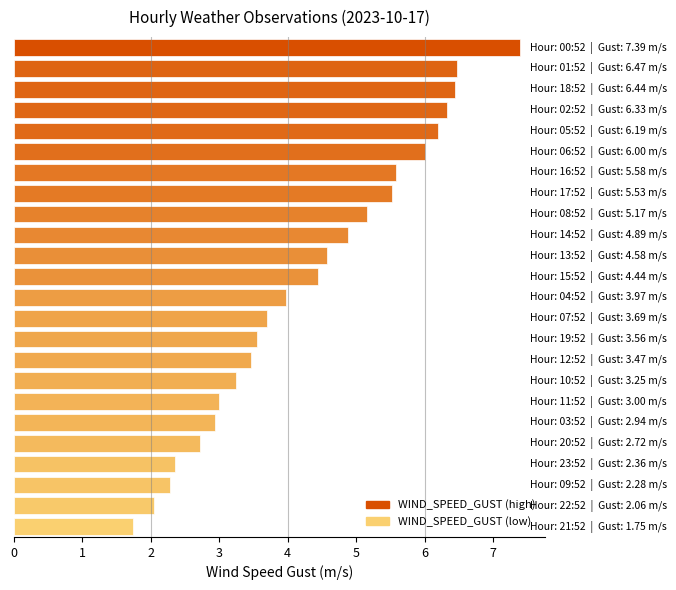

How many distinct data groups are displayed?

1